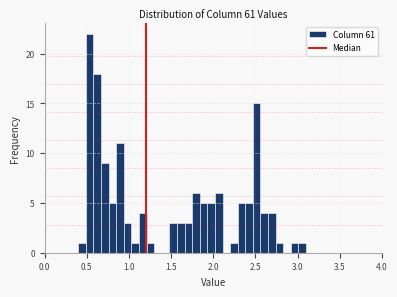

Around what value on the x-axis is the tallest bar? Give the approximate position of its centre, as read against the axis.

0.55